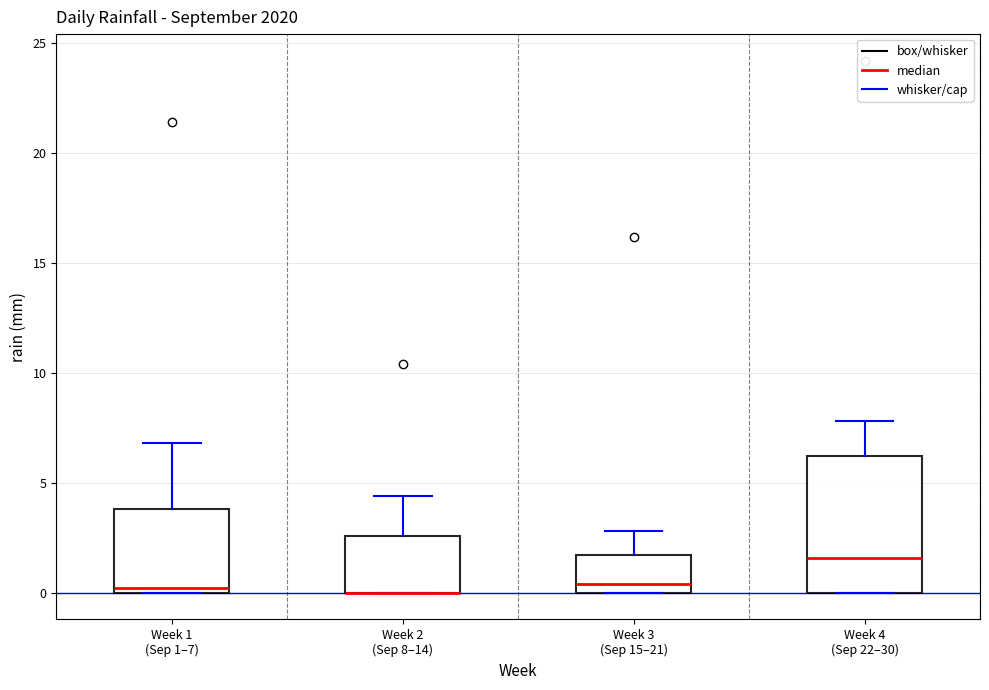

Reading left to right, read every box against the y-axis: the position of its median line, the range the box covers, and the ends of its whiskers. The values are not printed on the chart, so give them approximately, as read against the axis.

Week 1 (Sep 1–7): median 0.0 (just above the box's lower edge), box 0.0 to 4.0, whiskers 0.0 to 7.0
Week 2 (Sep 8–14): median 0.0 (drawn on the box's lower edge), box 0.0 to 2.5, whiskers 0.0 to 4.5
Week 3 (Sep 15–21): median 0.5, box 0.0 to 1.5, whiskers 0.0 to 3.0
Week 4 (Sep 22–30): median 1.5, box 0.0 to 6.0, whiskers 0.0 to 8.0